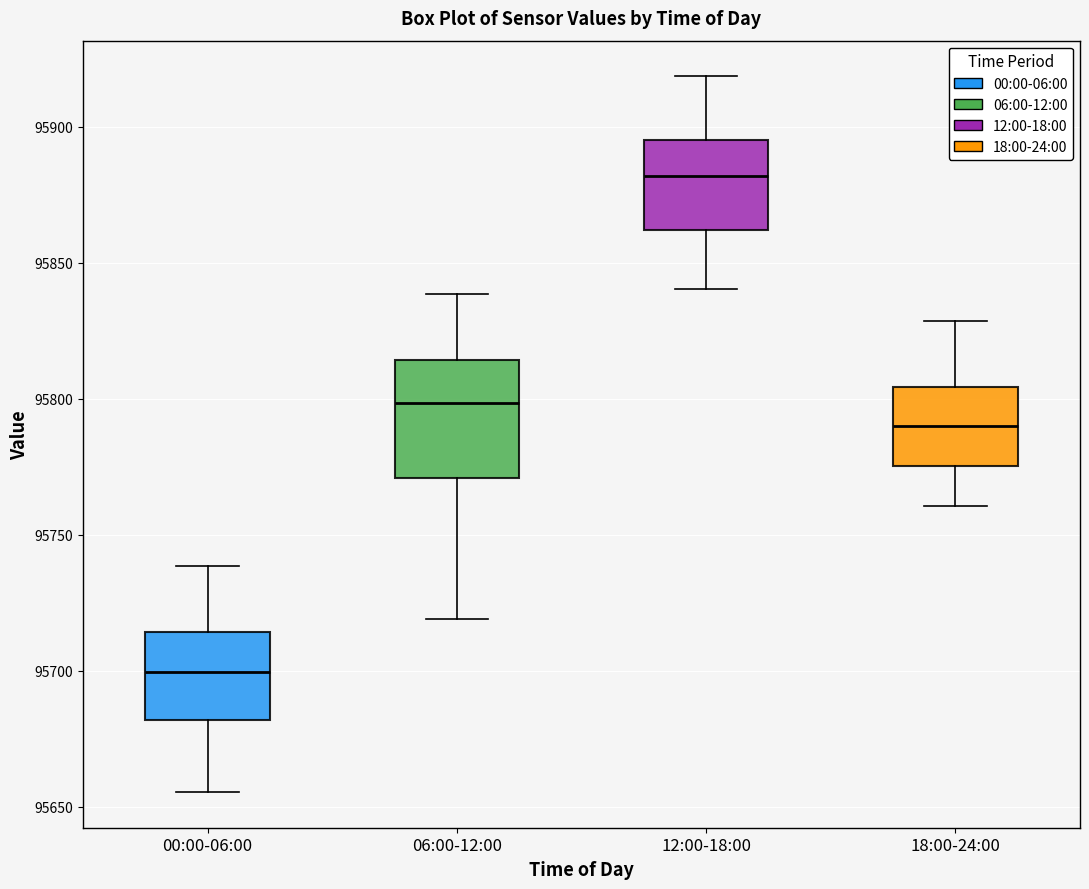

Where does the upper whisker of the box for 18:00-24:00 end on the y-axis? The values are not printed on the chart, so give them approximately, as read against the axis.

95830